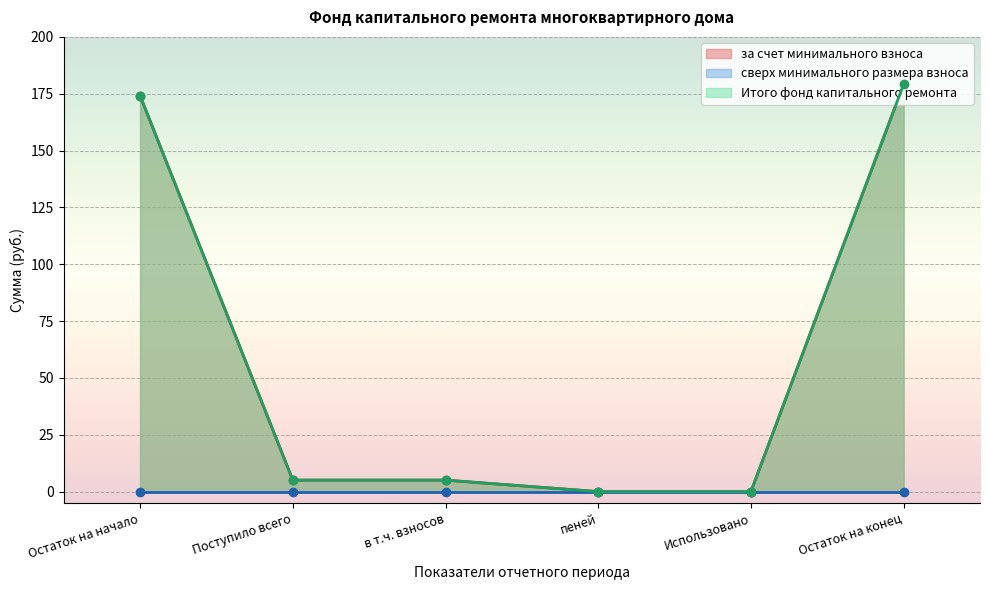

True or false: за счет минимального взноса and Итого фонд капитального ремонта cross at least once.

False